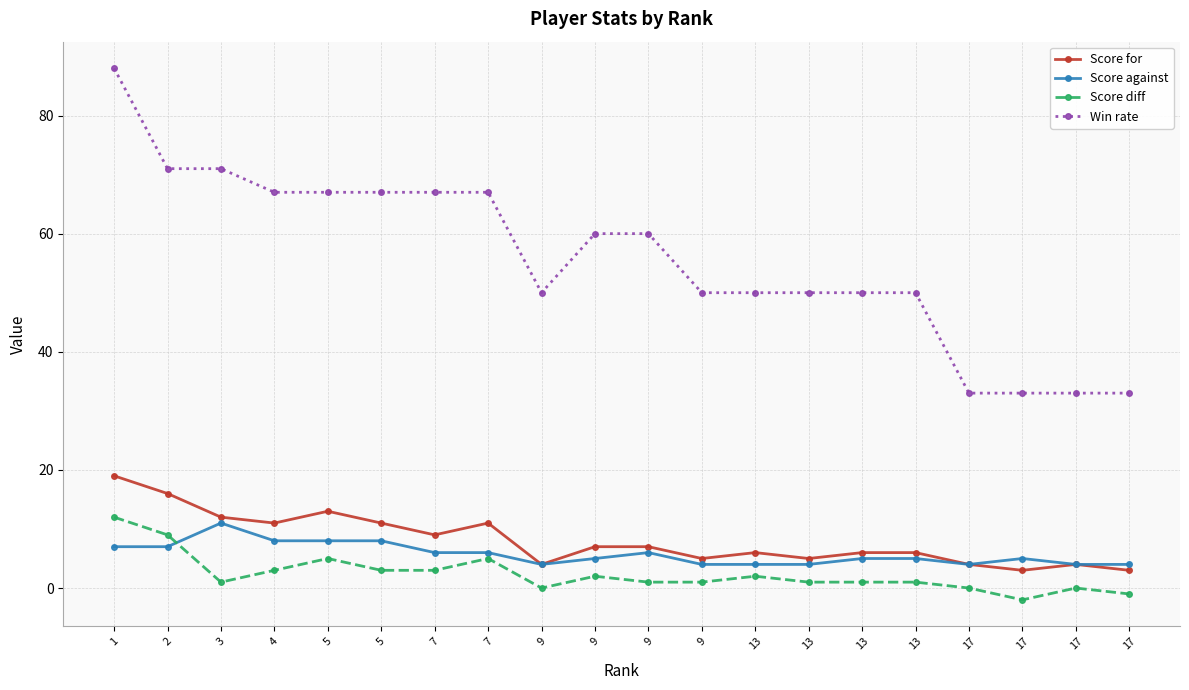

At which label does Score for first exceed 7?

1